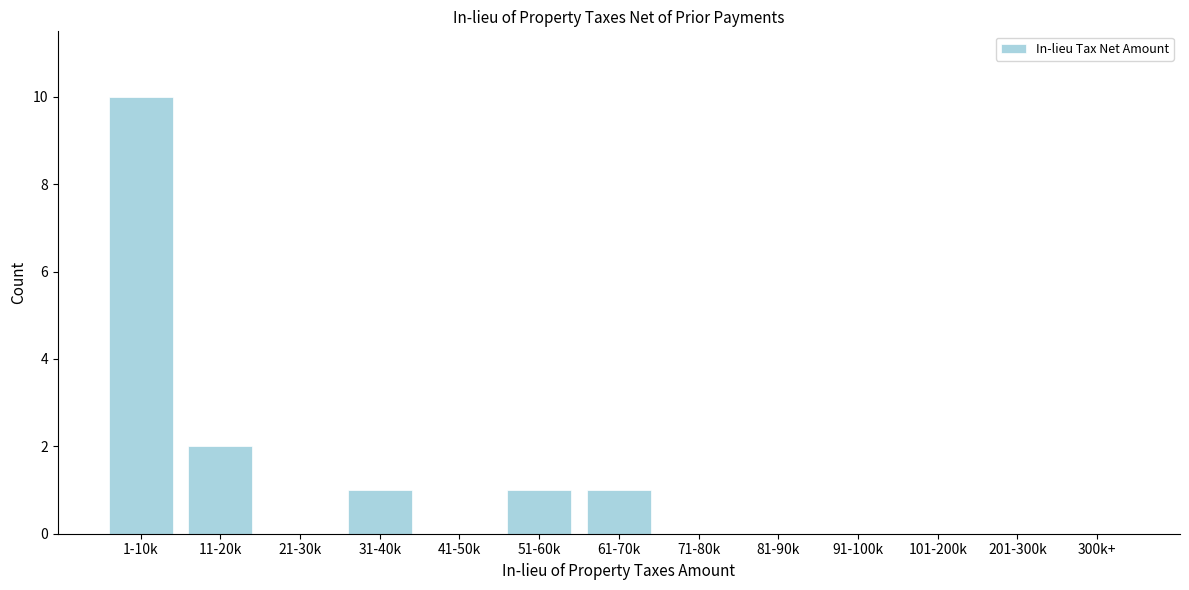

Reading left to right, extract all data points from this chart.

1-10k=10	11-20k=2	21-30k=0	31-40k=1	41-50k=0	51-60k=1	61-70k=1	71-80k=0	81-90k=0	91-100k=0	101-200k=0	201-300k=0	300k+=0